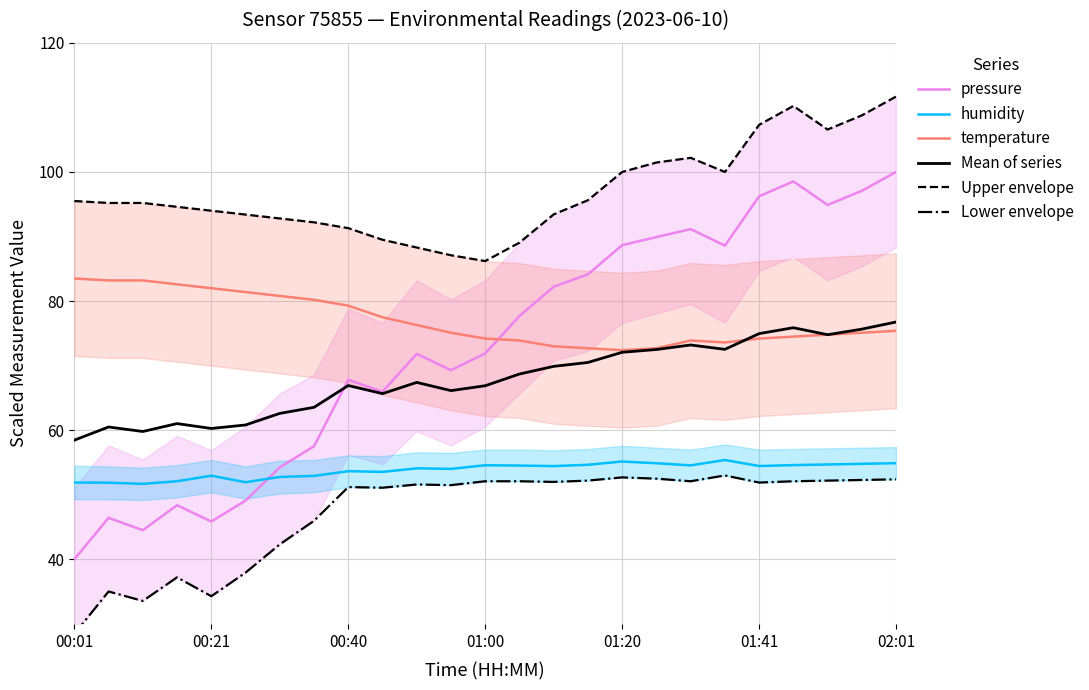

Is it true that Mean of series equals 27.4 at 00:40?

False